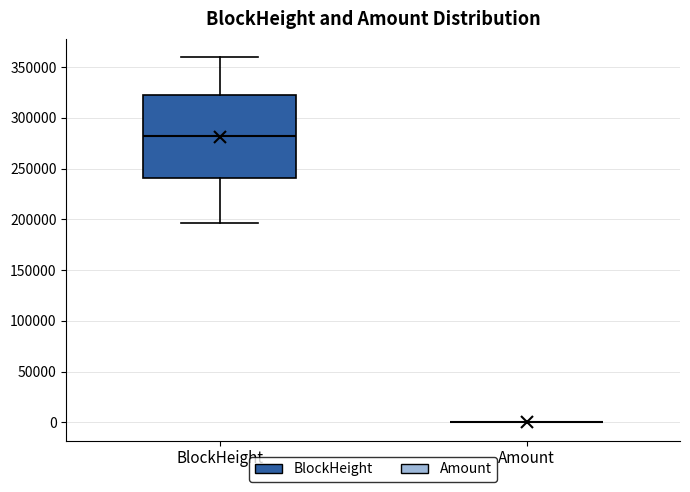

Which box is the tallest, from its lower edge to its upper edge?

BlockHeight